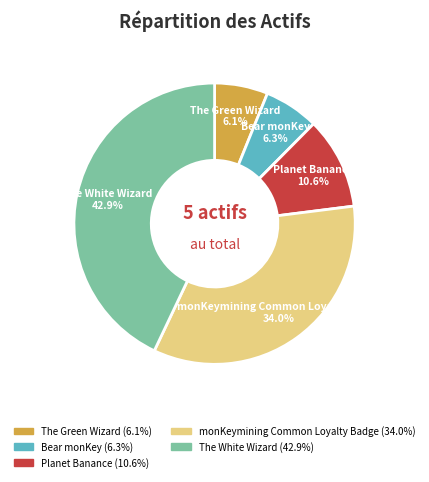

Which slice is the largest?

The White Wizard